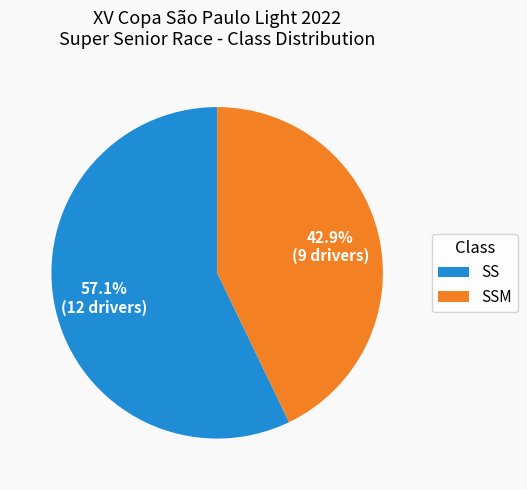

True or false: SS accounts for 67% of the total.

False